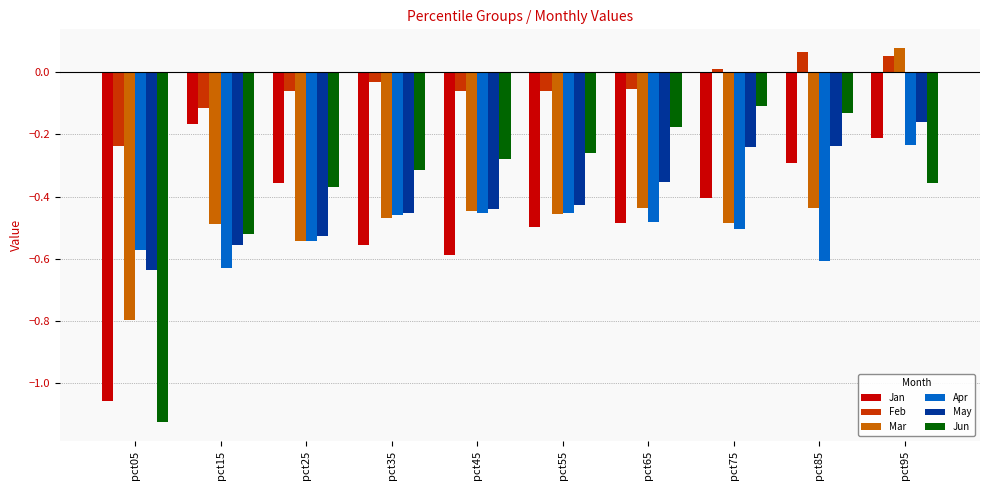

What is the difference between the second highest and minimum values in the Jun series?

1.0